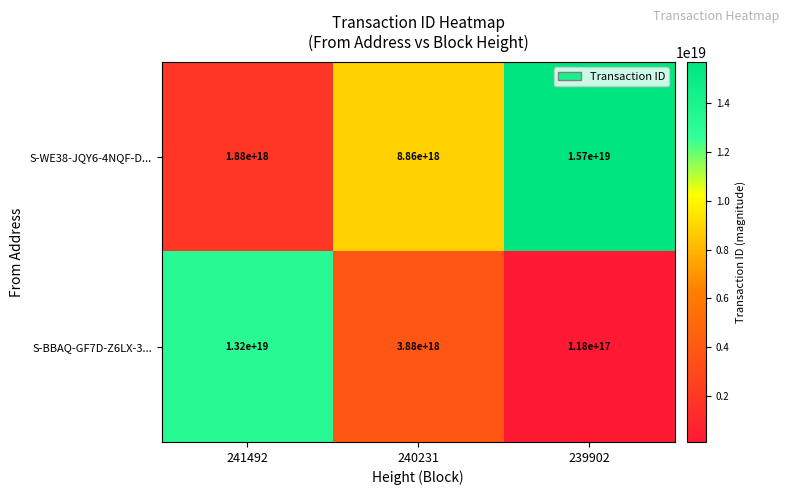

Which series has the largest total across all categories?

S-WE38-JQY6-4NQF-D...